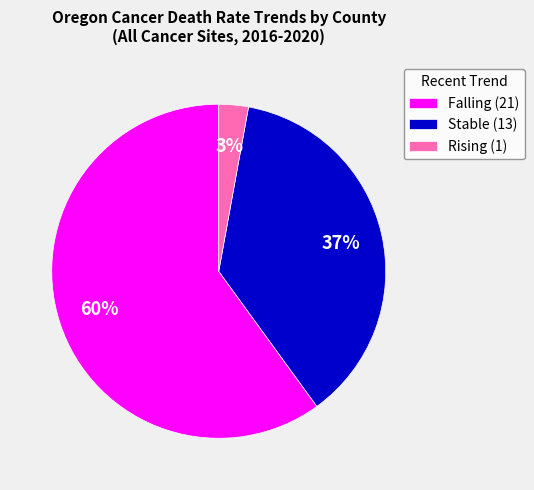

To the nearest percent, what is the average slice percentage?

33%